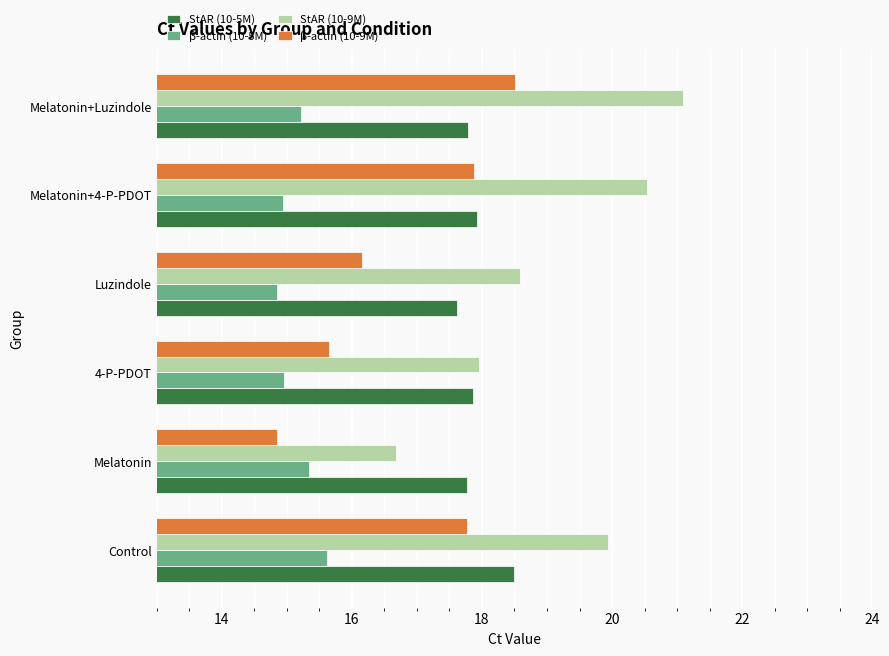

What is the minimum value shown in the chart?

14.8